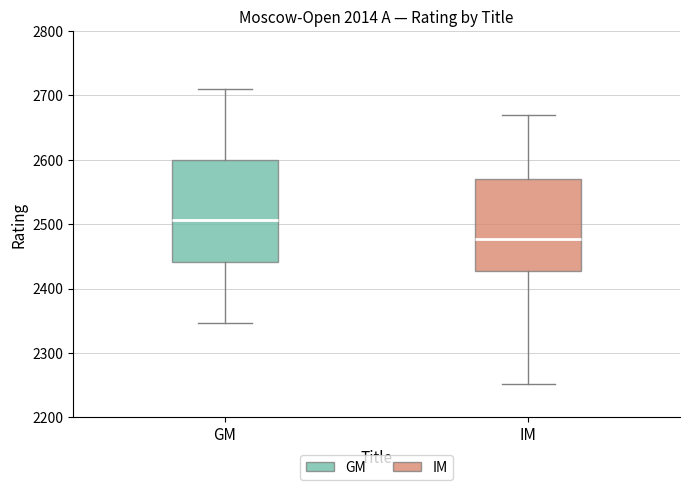

Reading left to right, read every box against the y-axis: the position of its median line, the range the box covers, and the ends of its whiskers. The values are not printed on the chart, so give them approximately, as read against the axis.

GM: median 2510, box 2440 to 2600, whiskers 2350 to 2710
IM: median 2480, box 2430 to 2570, whiskers 2250 to 2670